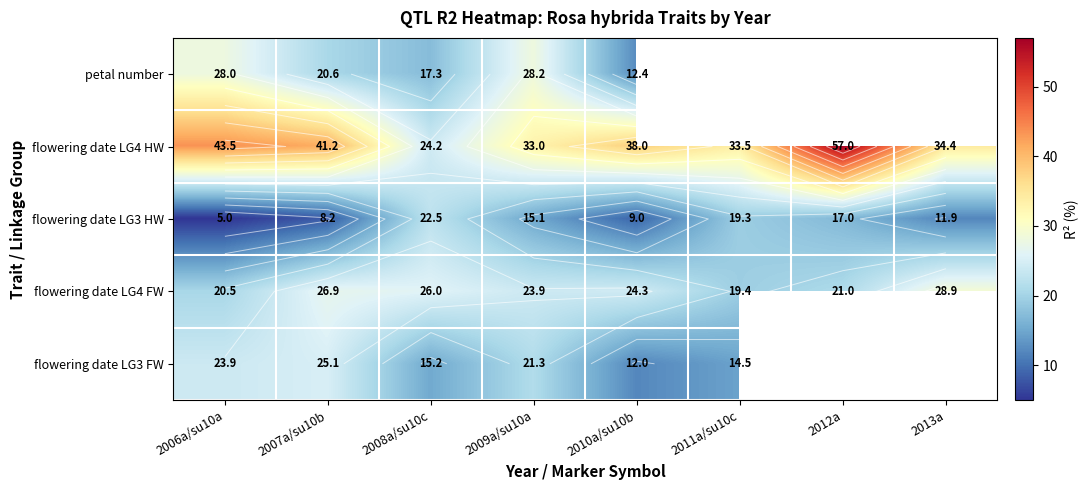

What value does the flowering date LG4 FW series have at 2010a/su10b?

24.3